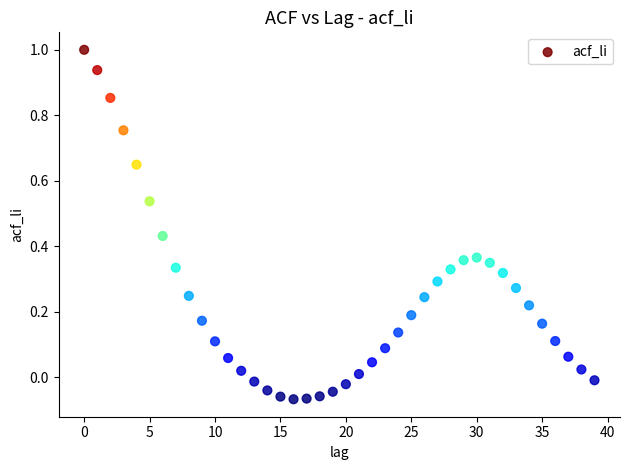

What is the range of Y values (max minus min)?

1.1